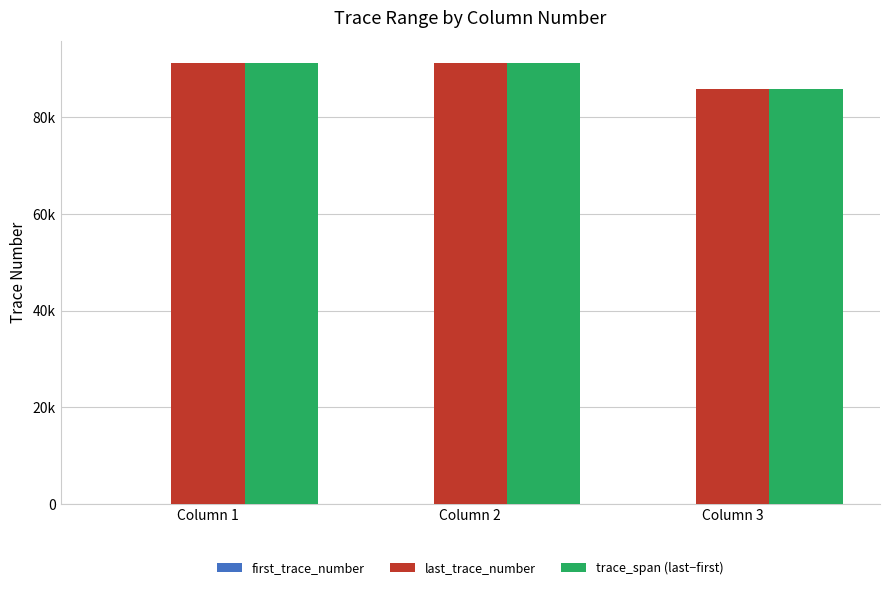

Reading left to right, extract all data points from this chart.

first_trace_number: Column 1=1	Column 2=1	Column 3=1
last_trace_number: Column 1=91347	Column 2=91347	Column 3=85886
trace_span (last−first): Column 1=91346	Column 2=91346	Column 3=85885